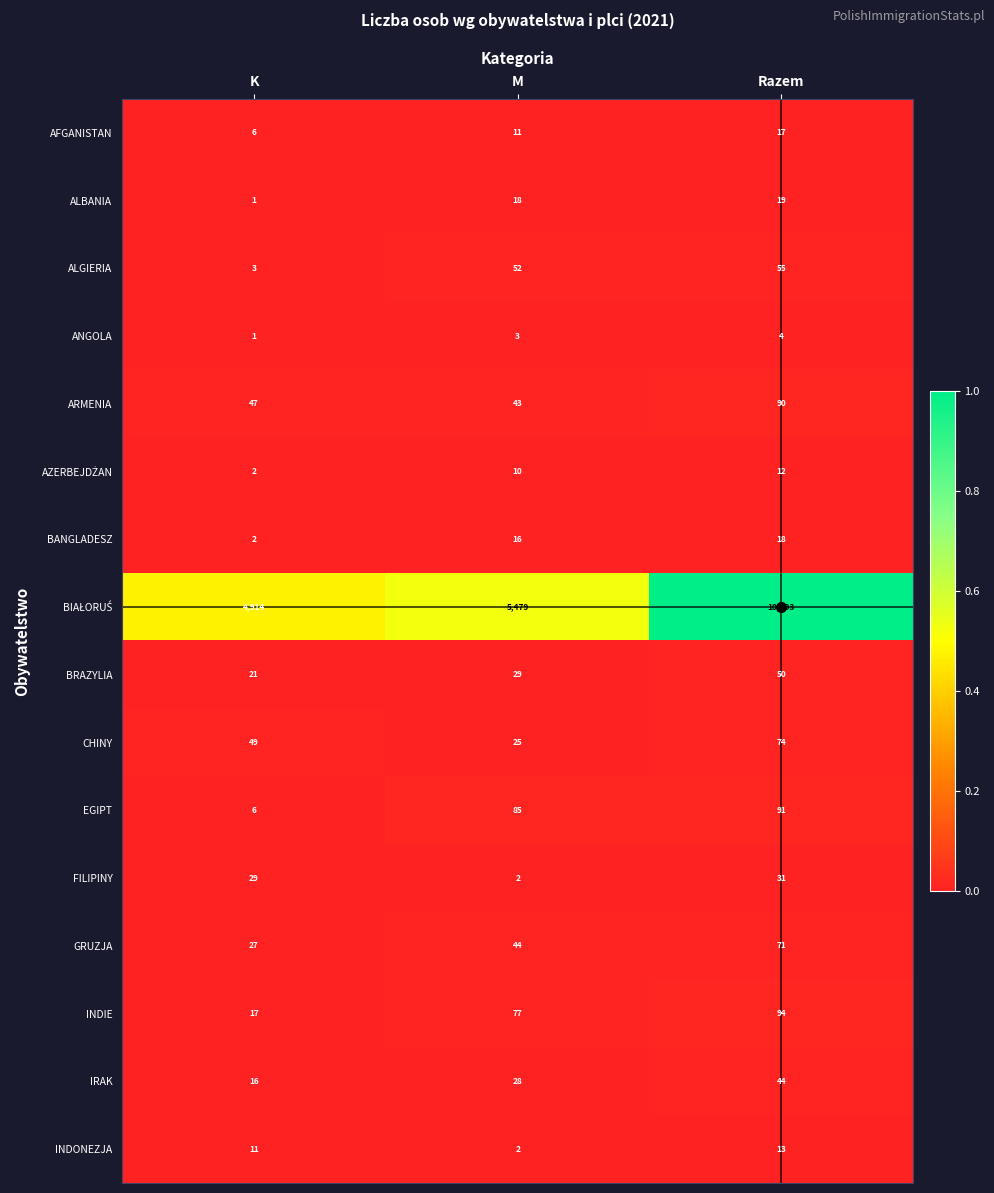

What is the difference between the highest and lowest values at M?

5477